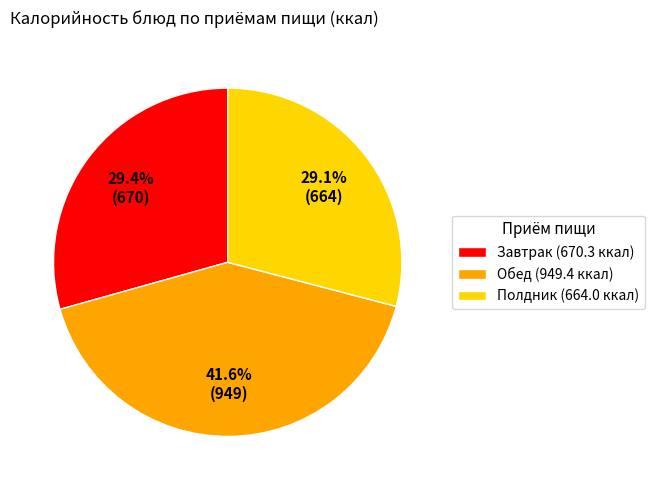

Between Полдник (664.0 ккал) and Обед (949.4 ккал), which is larger?

Обед (949.4 ккал)